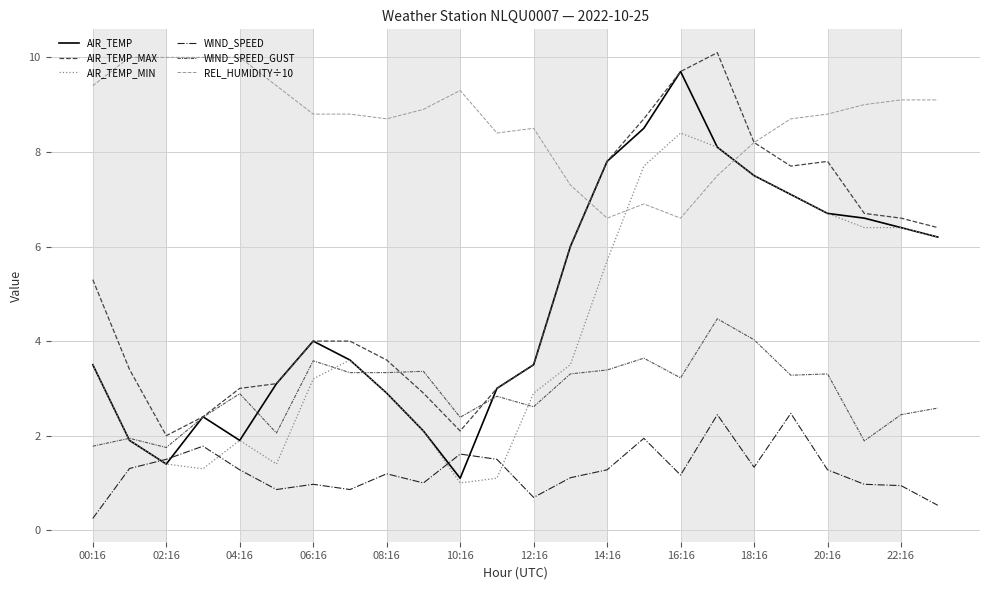

Is this an area chart (filled region under the line)?

No